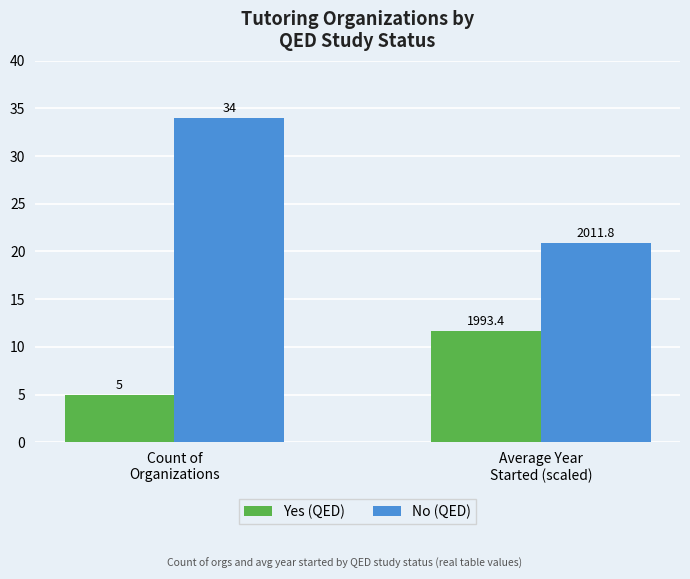

Rank the categories by Yes (QED) value from highest to lowest.

Average Year
Started (scaled), Count of
Organizations